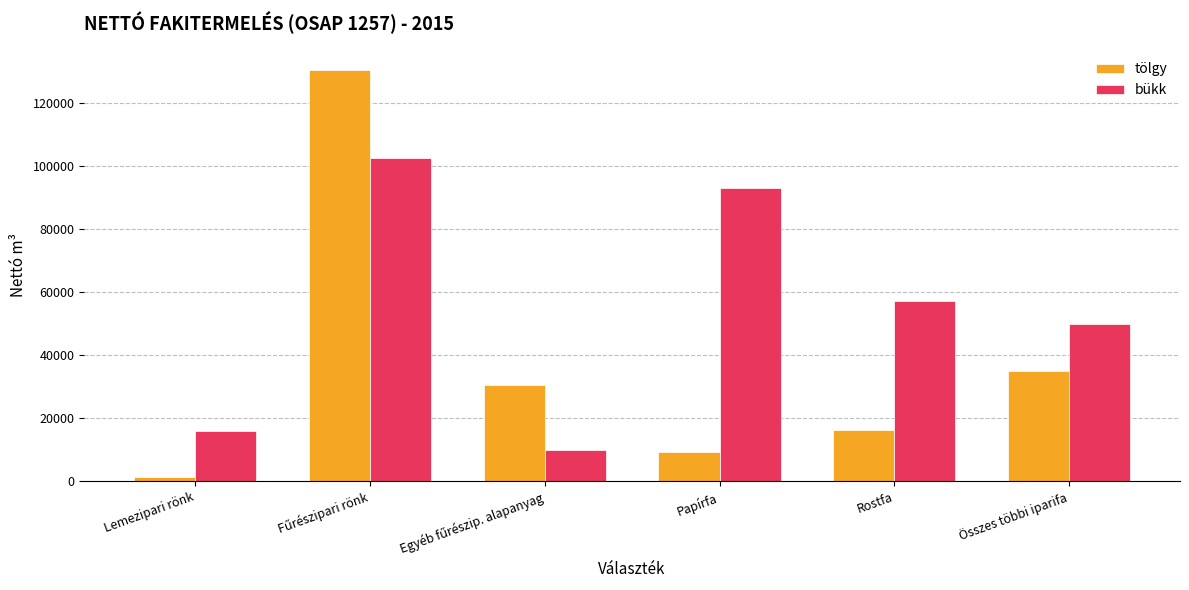

What is the difference between the bükk values at Papírfa and Lemezipari rönk?

76986.2